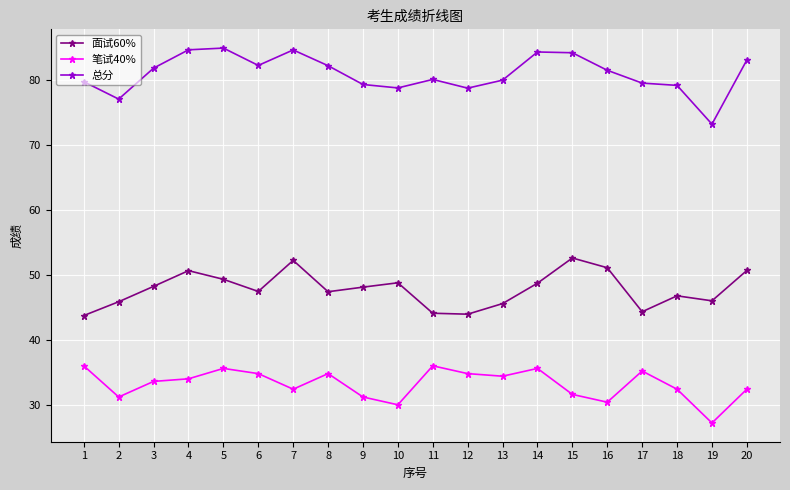

Does the chart have visible grid lines?

Yes